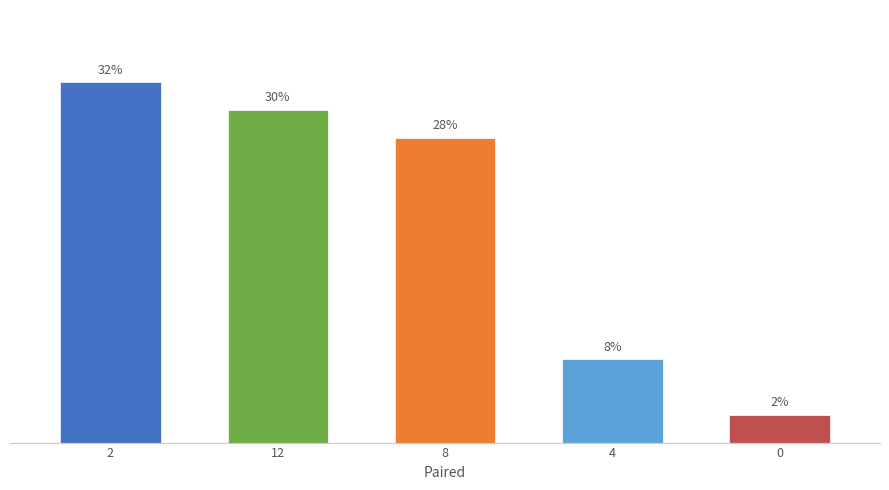

Rank the categories by value from highest to lowest.

2, 12, 8, 4, 0